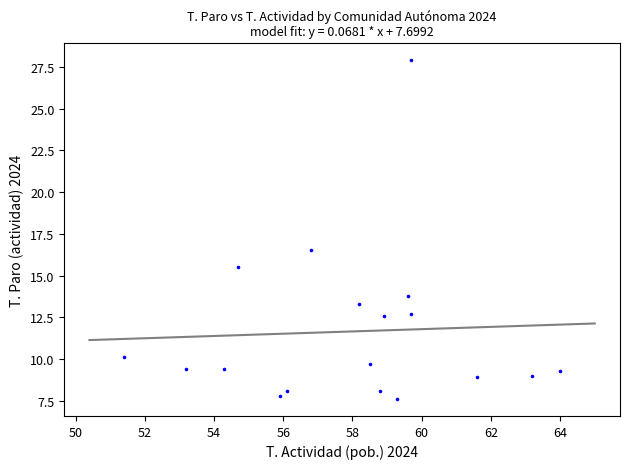

What is the range of X values (max minus min)?

12.6